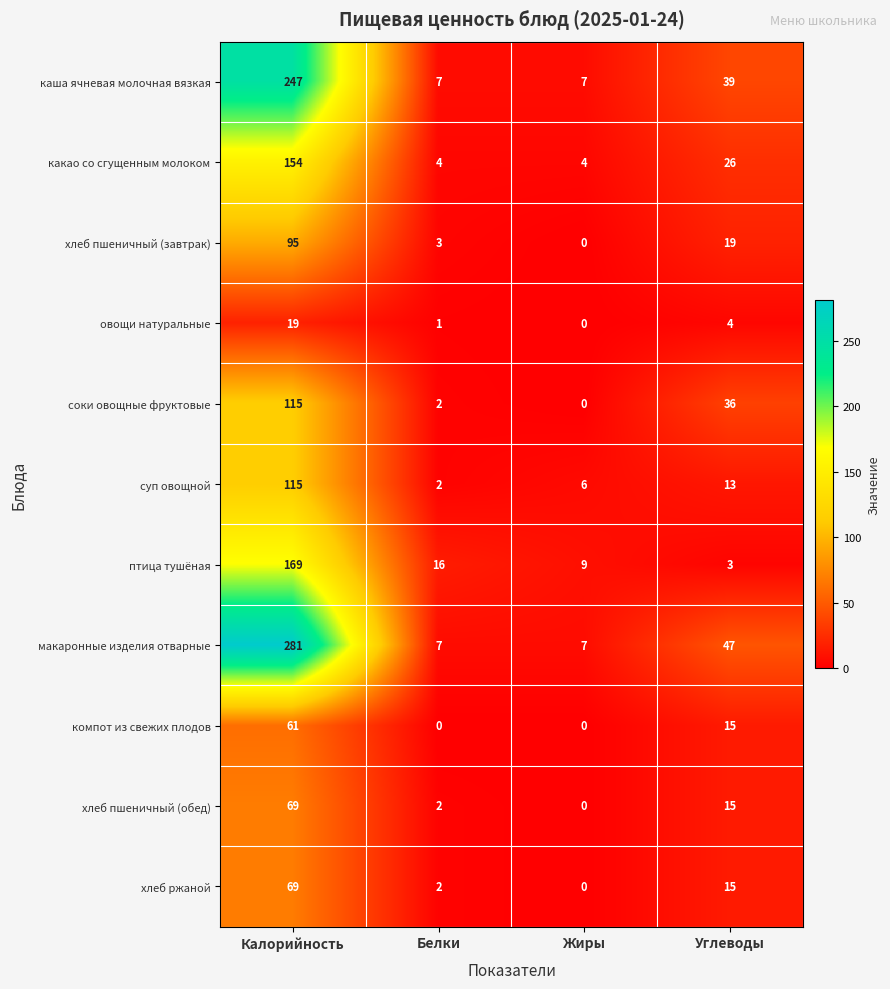

How many distinct data groups are displayed?

11